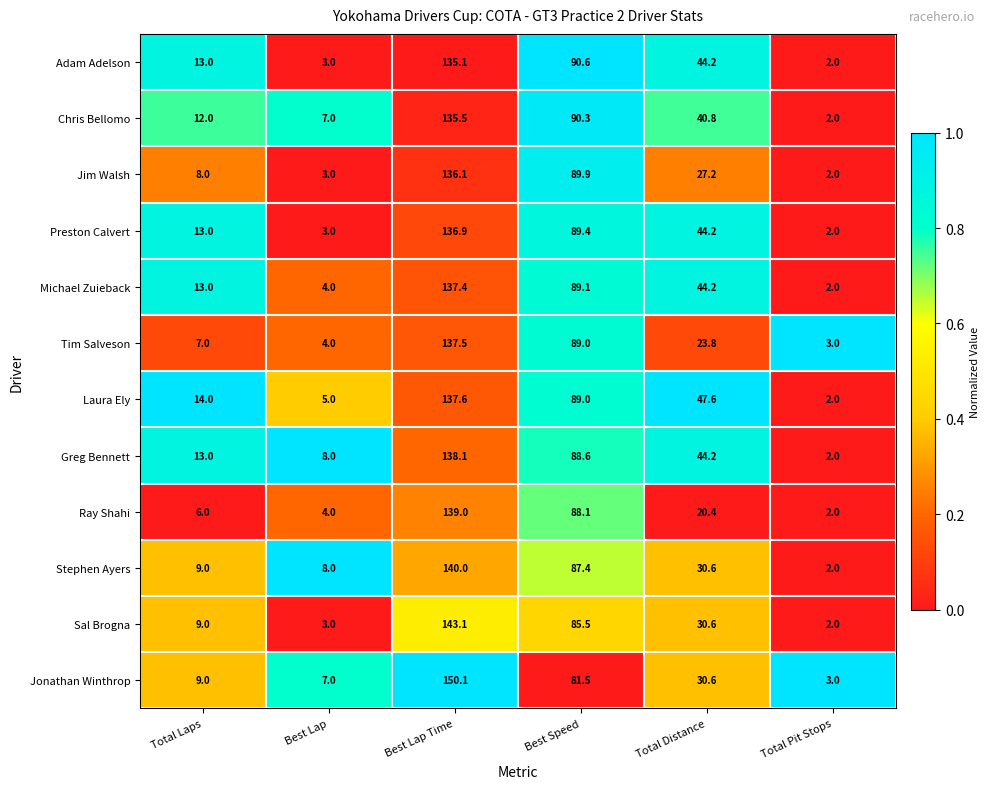

Is it true that Tim Salveson equals 137.5 at Best Lap Time?

True